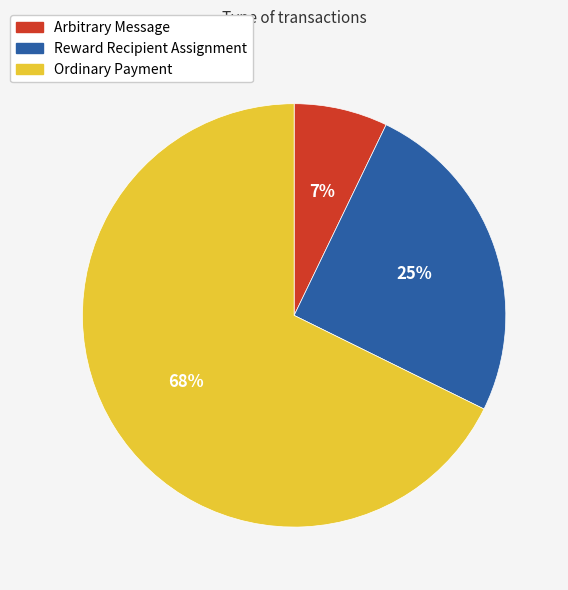

Is the sum of Arbitrary Message and Ordinary Payment greater than half?

Yes